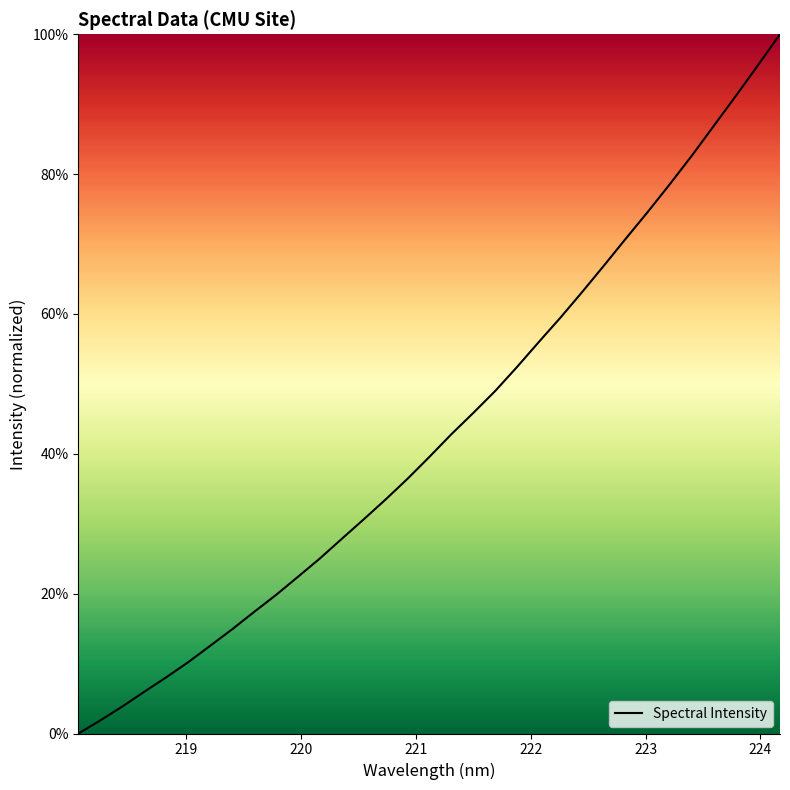

What is the difference between the maximum and minimum values?

100.0